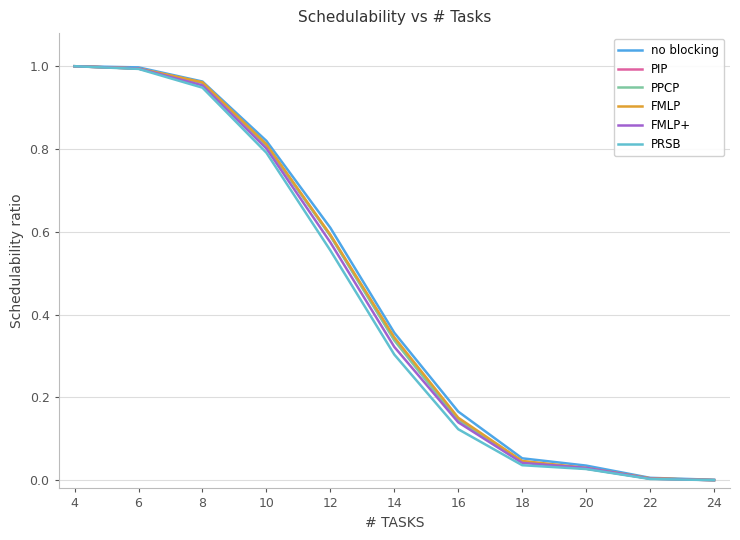

True or false: FMLP has more than 1 interior local peaks.

False